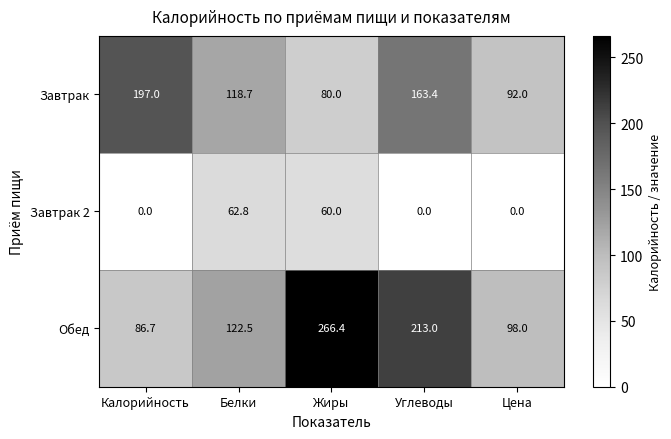

Which series has the largest range (max minus min)?

Обед